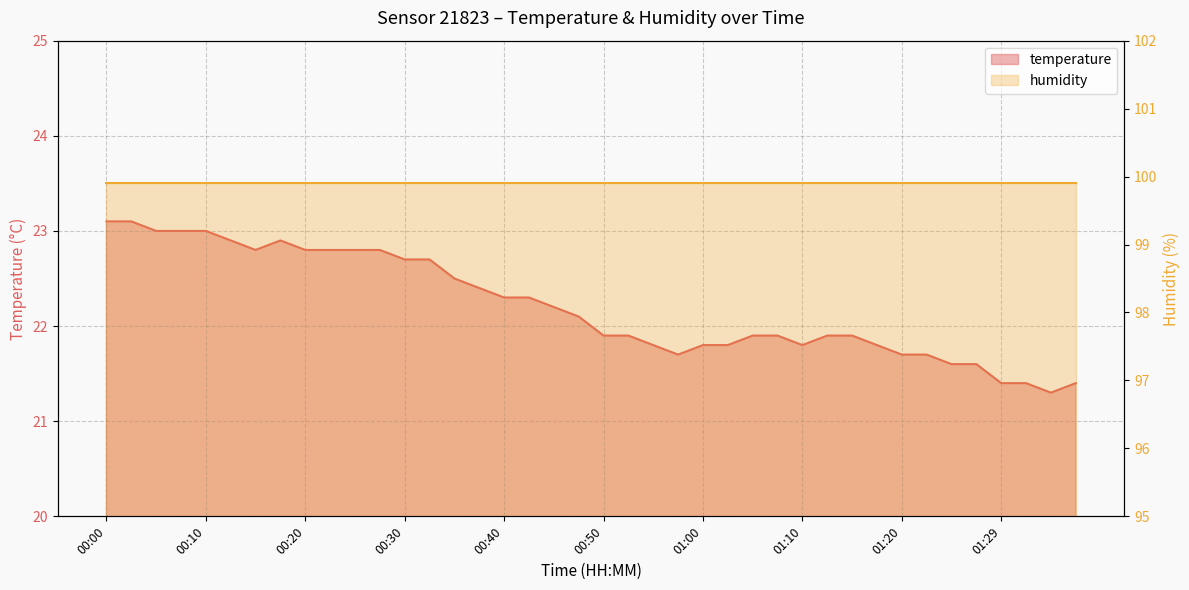

Is it true that the value at 00:45 is 15.3?

False